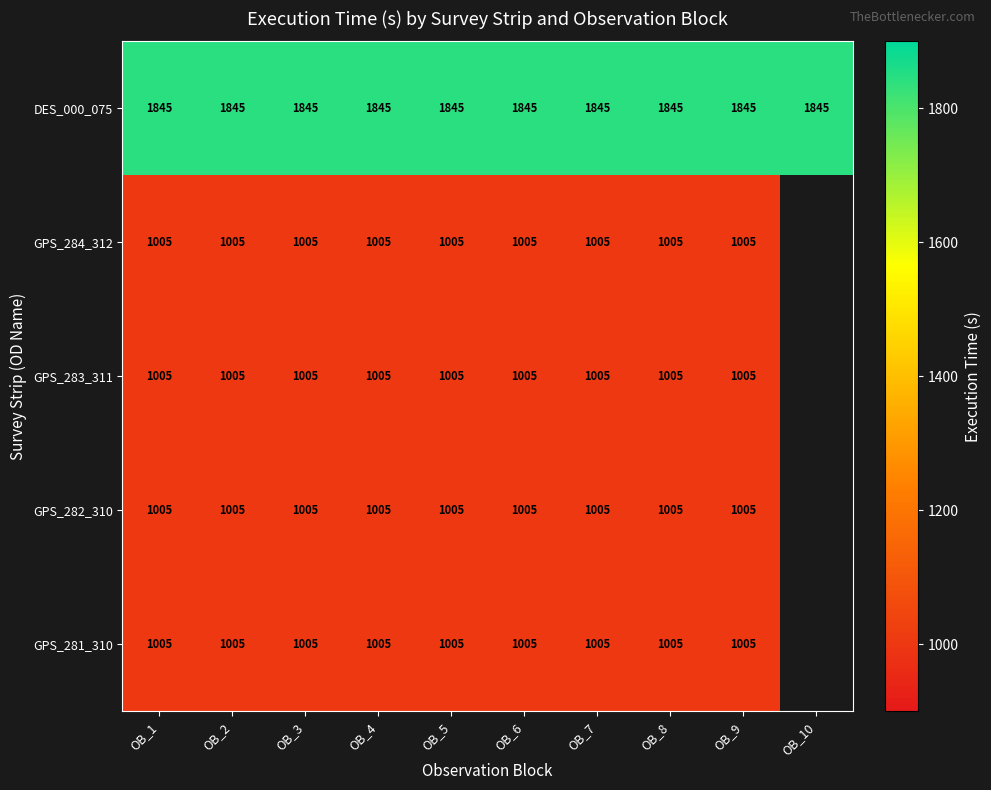

Which category has the lowest value across all series?

OB_1